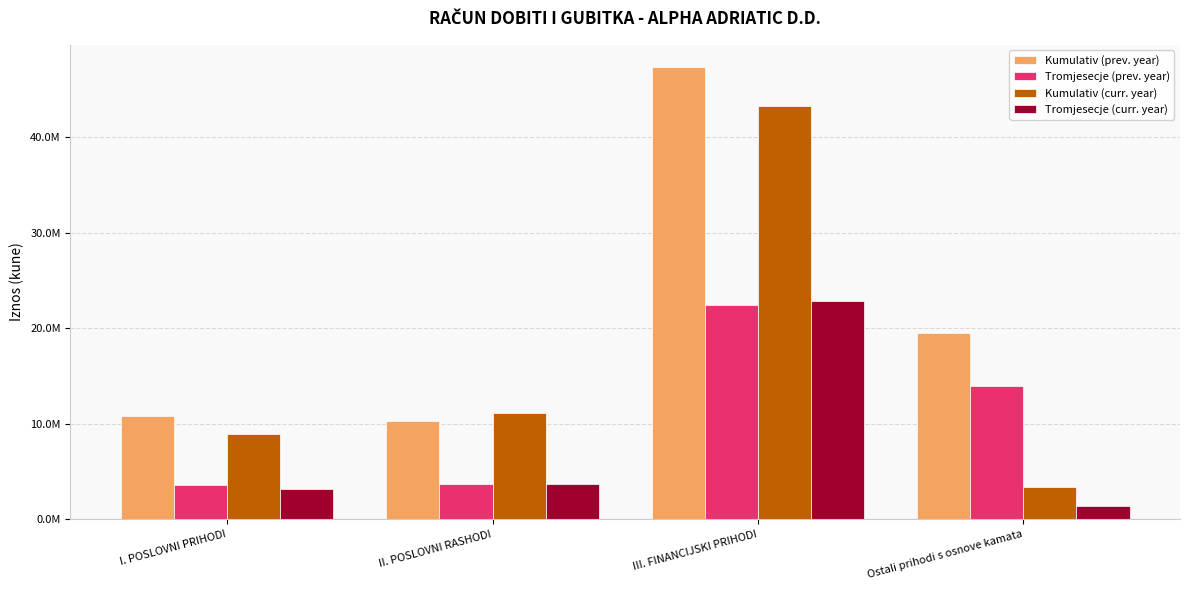

At which label does Tromjesecje (prev. year) first exceed 13994178?

III. FINANCIJSKI PRIHODI